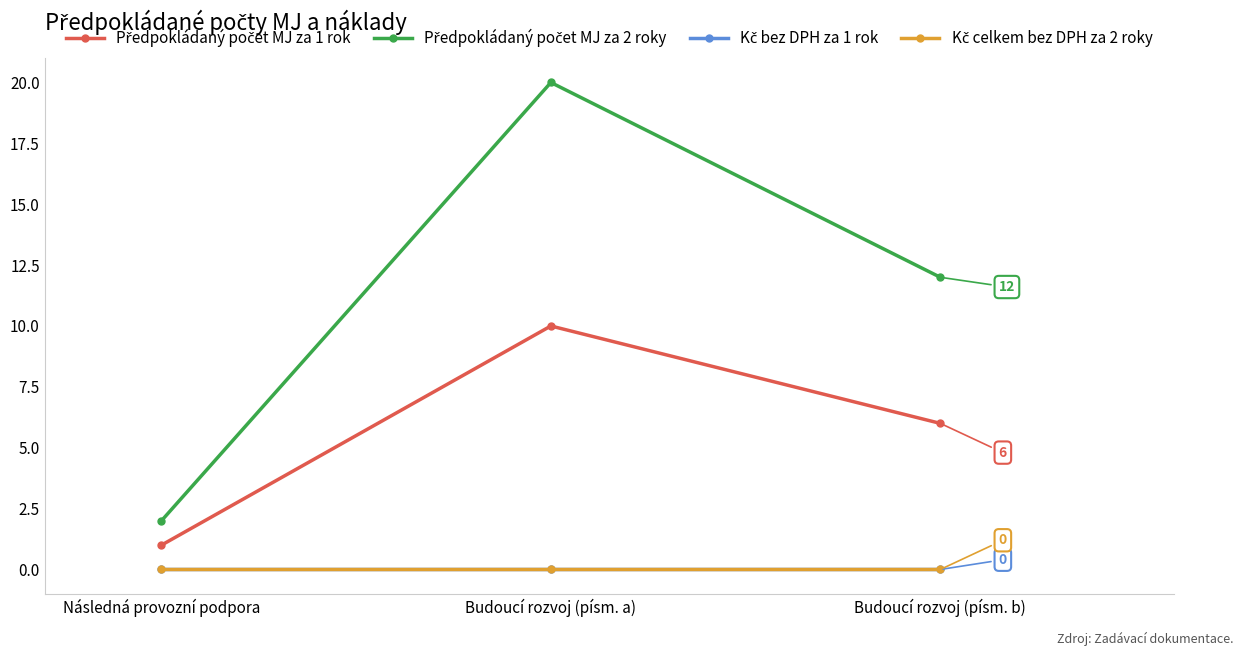

What is the label of the 3rd point from the left?

Budoucí rozvoj (písm. b)